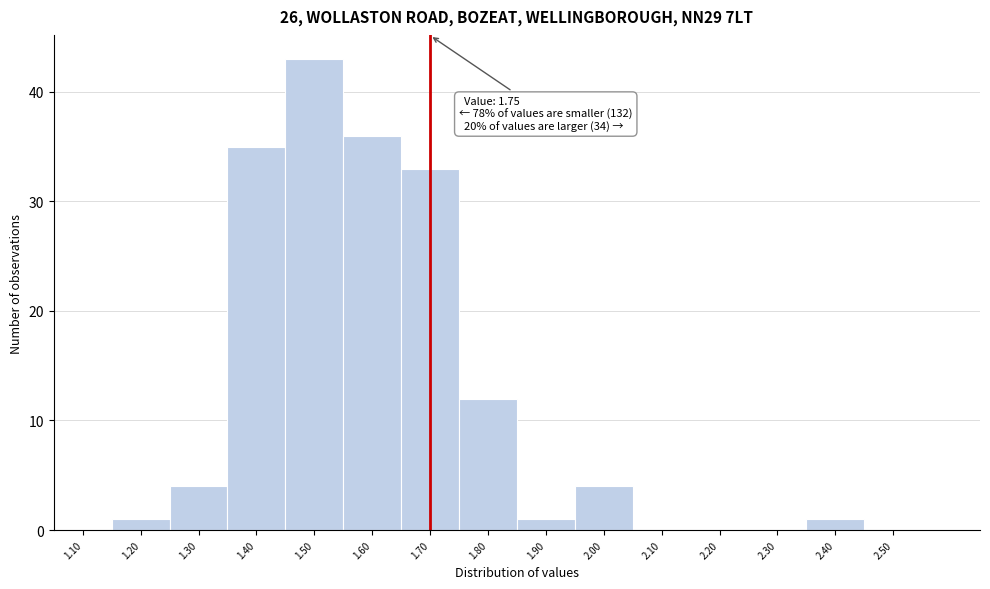

Reading left to right, list all the values displayed in this chart.

1.10=0	1.20=1	1.30=4	1.40=35	1.50=43	1.60=36	1.70=33	1.80=12	1.90=1	2.00=4	2.10=0	2.20=0	2.30=0	2.40=1	2.50=0